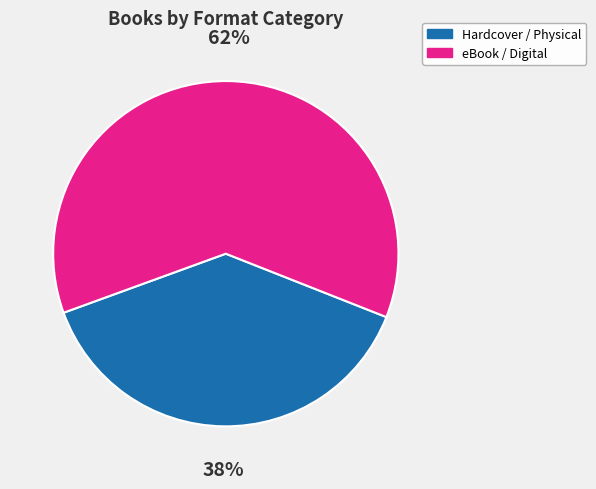

Count the number of slices in the pie.

2